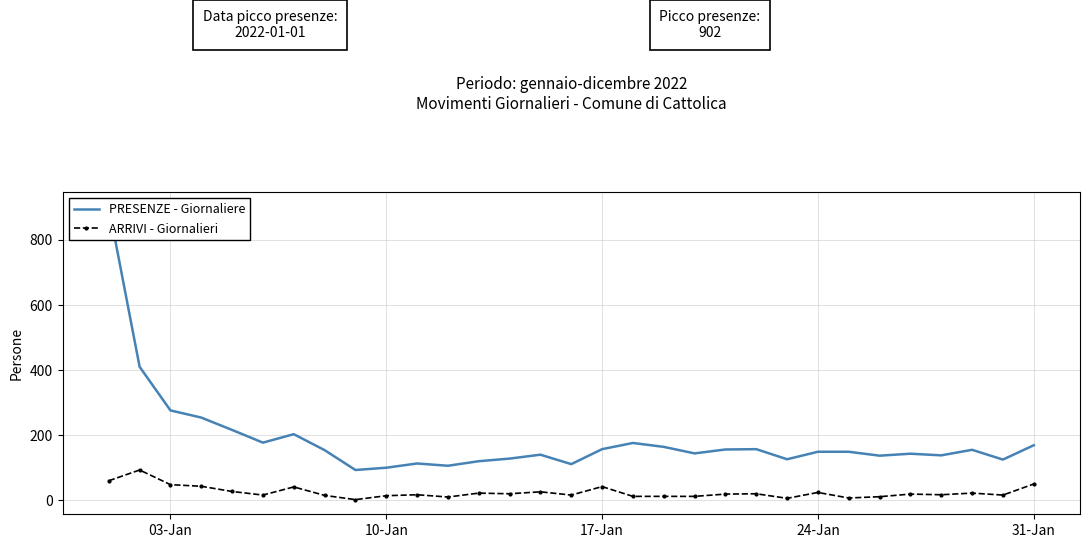

What is the difference between the maximum and second lowest values in the ARRIVI - Giornalieri series?

87